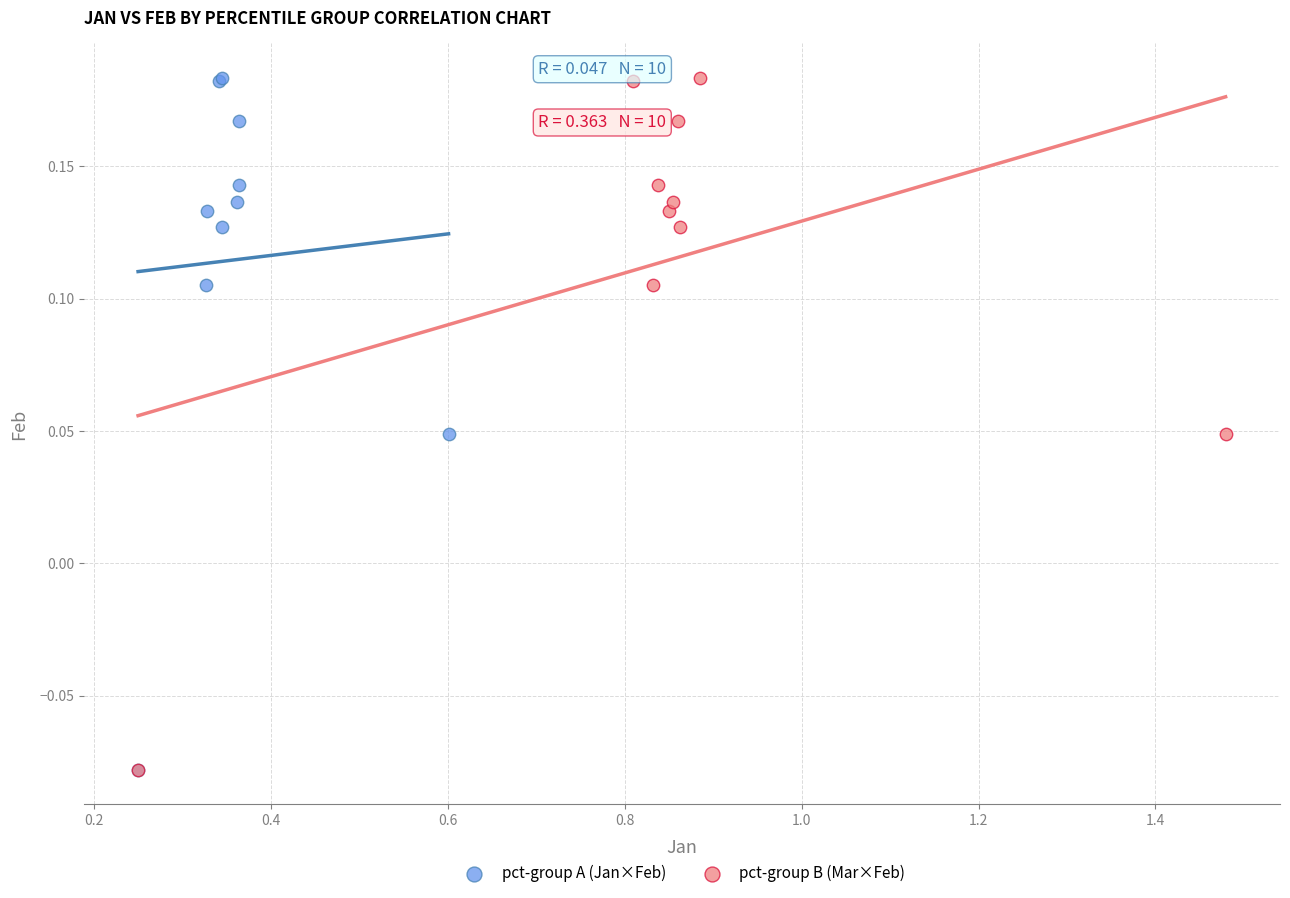

What are all the series names shown in the legend?

pct-group A (Jan×Feb), pct-group B (Mar×Feb)